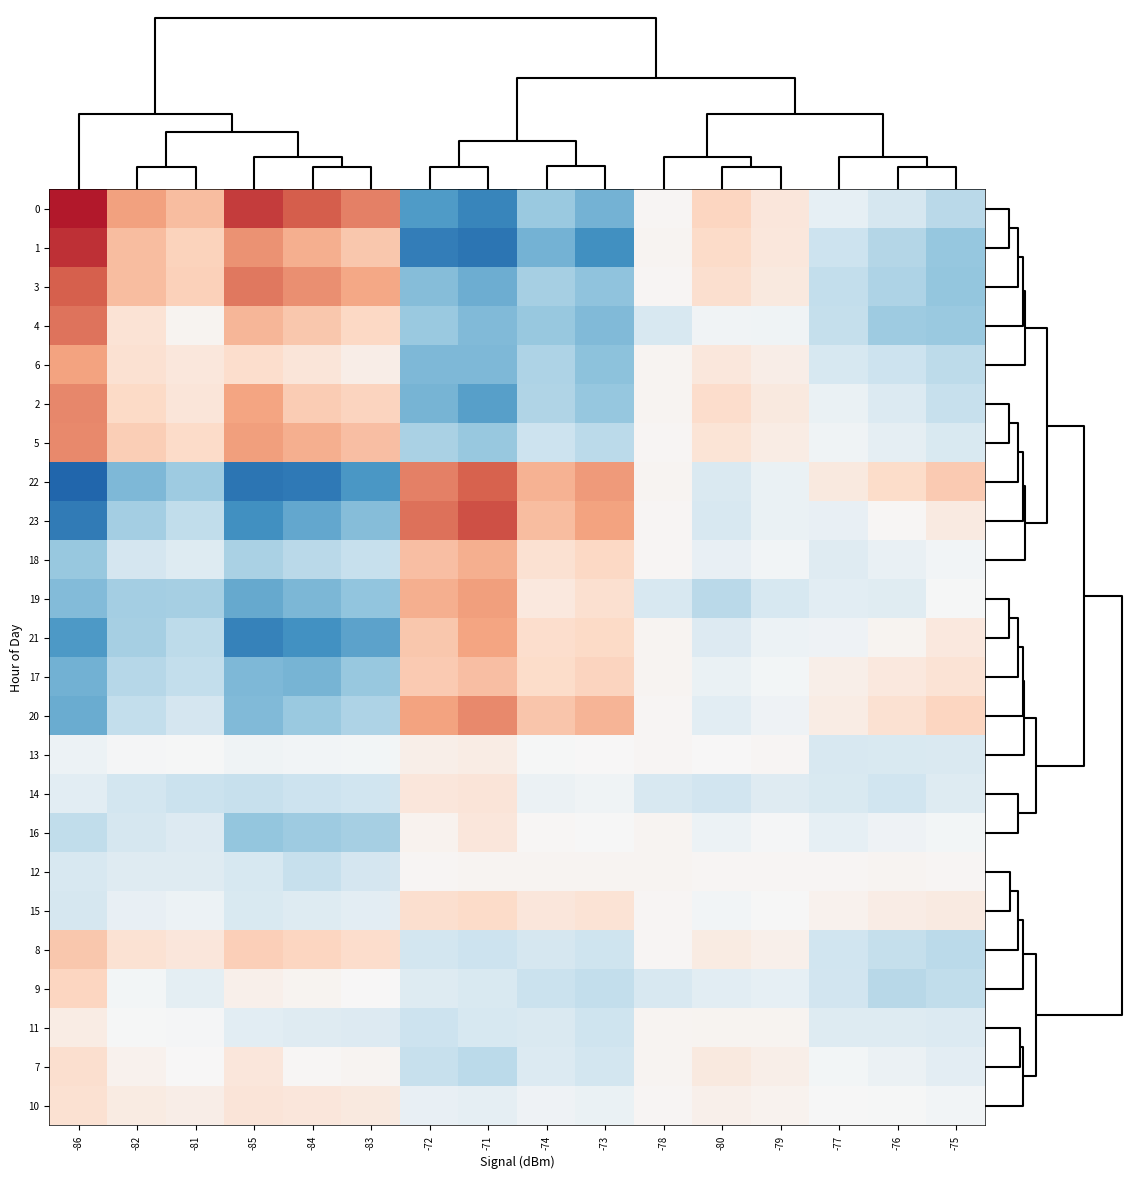

Reading right to left, list all the values displayed in this chart.

0: -75=0.3	-76=0.4	-77=0.4	-79=0.6	-80=0.6	-78=0.5	-73=0.2	-74=0.3	-71=0.1	-72=0.1	-83=0.8	-84=0.9	-85=0.9	-81=0.7	-82=0.8	-86=1.0
1: -75=0.3	-76=0.3	-77=0.4	-79=0.6	-80=0.6	-78=0.5	-73=0.1	-74=0.2	-71=0.0	-72=0.1	-83=0.7	-84=0.7	-85=0.8	-81=0.6	-82=0.7	-86=1.0
3: -75=0.3	-76=0.3	-77=0.4	-79=0.6	-80=0.6	-78=0.5	-73=0.2	-74=0.3	-71=0.2	-72=0.2	-83=0.7	-84=0.8	-85=0.8	-81=0.6	-82=0.7	-86=0.9
4: -75=0.3	-76=0.3	-77=0.4	-79=0.5	-80=0.5	-78=0.4	-73=0.2	-74=0.3	-71=0.2	-72=0.3	-83=0.6	-84=0.7	-85=0.7	-81=0.5	-82=0.6	-86=0.8
6: -75=0.3	-76=0.4	-77=0.4	-79=0.5	-80=0.6	-78=0.5	-73=0.2	-74=0.3	-71=0.2	-72=0.2	-83=0.5	-84=0.6	-85=0.6	-81=0.6	-82=0.6	-86=0.8
2: -75=0.4	-76=0.4	-77=0.5	-79=0.6	-80=0.6	-78=0.5	-73=0.3	-74=0.3	-71=0.2	-72=0.2	-83=0.6	-84=0.7	-85=0.7	-81=0.6	-82=0.6	-86=0.8
5: -75=0.4	-76=0.4	-77=0.5	-79=0.5	-80=0.6	-78=0.5	-73=0.3	-74=0.4	-71=0.3	-72=0.3	-83=0.7	-84=0.7	-85=0.8	-81=0.6	-82=0.7	-86=0.8
22: -75=0.7	-76=0.6	-77=0.6	-79=0.5	-80=0.4	-78=0.5	-73=0.8	-74=0.7	-71=0.9	-72=0.8	-83=0.1	-84=0.1	-85=0.0	-81=0.3	-82=0.2	-86=0.0
23: -75=0.6	-76=0.5	-77=0.5	-79=0.5	-80=0.4	-78=0.5	-73=0.8	-74=0.7	-71=0.9	-72=0.8	-83=0.2	-84=0.2	-85=0.1	-81=0.3	-82=0.3	-86=0.1
18: -75=0.5	-76=0.5	-77=0.4	-79=0.5	-80=0.4	-78=0.5	-73=0.6	-74=0.6	-71=0.7	-72=0.7	-83=0.4	-84=0.3	-85=0.3	-81=0.4	-82=0.4	-86=0.3
19: -75=0.5	-76=0.4	-77=0.4	-79=0.4	-80=0.3	-78=0.4	-73=0.6	-74=0.6	-71=0.8	-72=0.7	-83=0.3	-84=0.2	-85=0.2	-81=0.3	-82=0.3	-86=0.2
21: -75=0.6	-76=0.5	-77=0.5	-79=0.5	-80=0.4	-78=0.5	-73=0.6	-74=0.6	-71=0.7	-72=0.7	-83=0.2	-84=0.1	-85=0.1	-81=0.3	-82=0.3	-86=0.1
17: -75=0.6	-76=0.6	-77=0.5	-79=0.5	-80=0.5	-78=0.5	-73=0.6	-74=0.6	-71=0.7	-72=0.7	-83=0.3	-84=0.2	-85=0.2	-81=0.3	-82=0.3	-86=0.2
20: -75=0.6	-76=0.6	-77=0.6	-79=0.5	-80=0.4	-78=0.5	-73=0.7	-74=0.7	-71=0.8	-72=0.8	-83=0.3	-84=0.3	-85=0.2	-81=0.4	-82=0.4	-86=0.2
13: -75=0.4	-76=0.4	-77=0.4	-79=0.5	-80=0.5	-78=0.5	-73=0.5	-74=0.5	-71=0.5	-72=0.5	-83=0.5	-84=0.5	-85=0.5	-81=0.5	-82=0.5	-86=0.5
14: -75=0.4	-76=0.4	-77=0.4	-79=0.4	-80=0.4	-78=0.4	-73=0.5	-74=0.5	-71=0.6	-72=0.6	-83=0.4	-84=0.4	-85=0.4	-81=0.4	-82=0.4	-86=0.4
16: -75=0.5	-76=0.5	-77=0.4	-79=0.5	-80=0.5	-78=0.5	-73=0.5	-74=0.5	-71=0.6	-72=0.5	-83=0.3	-84=0.3	-85=0.3	-81=0.4	-82=0.4	-86=0.3
12: -75=0.5	-76=0.5	-77=0.5	-79=0.5	-80=0.5	-78=0.5	-73=0.5	-74=0.5	-71=0.5	-72=0.5	-83=0.4	-84=0.4	-85=0.4	-81=0.4	-82=0.4	-86=0.4
15: -75=0.6	-76=0.5	-77=0.5	-79=0.5	-80=0.5	-78=0.5	-73=0.6	-74=0.6	-71=0.6	-72=0.6	-83=0.4	-84=0.4	-85=0.4	-81=0.5	-82=0.5	-86=0.4
8: -75=0.3	-76=0.4	-77=0.4	-79=0.5	-80=0.6	-78=0.5	-73=0.4	-74=0.4	-71=0.4	-72=0.4	-83=0.6	-84=0.6	-85=0.7	-81=0.6	-82=0.6	-86=0.7
9: -75=0.3	-76=0.3	-77=0.4	-79=0.4	-80=0.4	-78=0.4	-73=0.3	-74=0.4	-71=0.4	-72=0.4	-83=0.5	-84=0.5	-85=0.5	-81=0.4	-82=0.5	-86=0.6
11: -75=0.4	-76=0.4	-77=0.4	-79=0.5	-80=0.5	-78=0.5	-73=0.4	-74=0.4	-71=0.4	-72=0.4	-83=0.4	-84=0.4	-85=0.4	-81=0.5	-82=0.5	-86=0.5
7: -75=0.4	-76=0.5	-77=0.5	-79=0.5	-80=0.6	-78=0.5	-73=0.4	-74=0.4	-71=0.3	-72=0.4	-83=0.5	-84=0.5	-85=0.6	-81=0.5	-82=0.5	-86=0.6
10: -75=0.5	-76=0.5	-77=0.5	-79=0.5	-80=0.5	-78=0.5	-73=0.5	-74=0.5	-71=0.4	-72=0.4	-83=0.6	-84=0.6	-85=0.6	-81=0.5	-82=0.6	-86=0.6